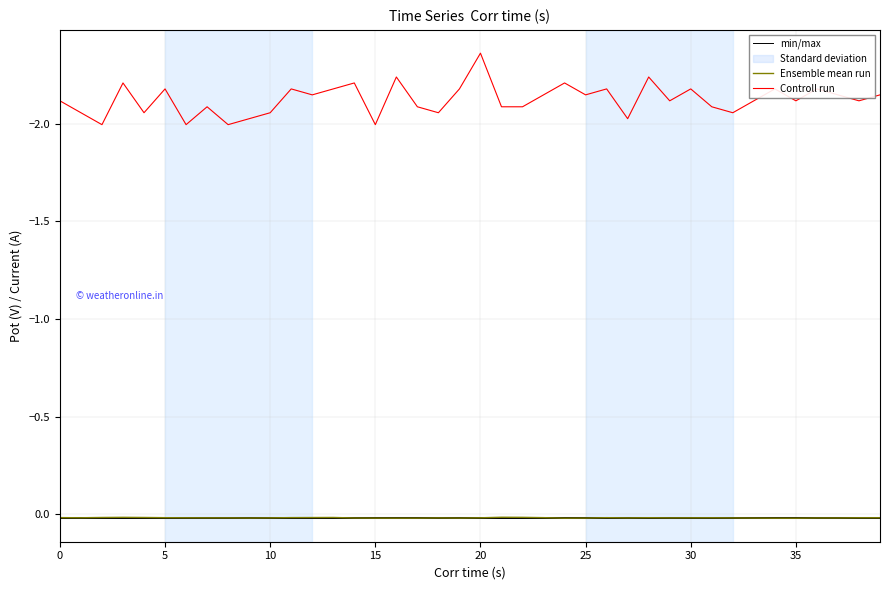

List the series in order of their peak value, highest first.

min/max, Ensemble mean run, Controll run